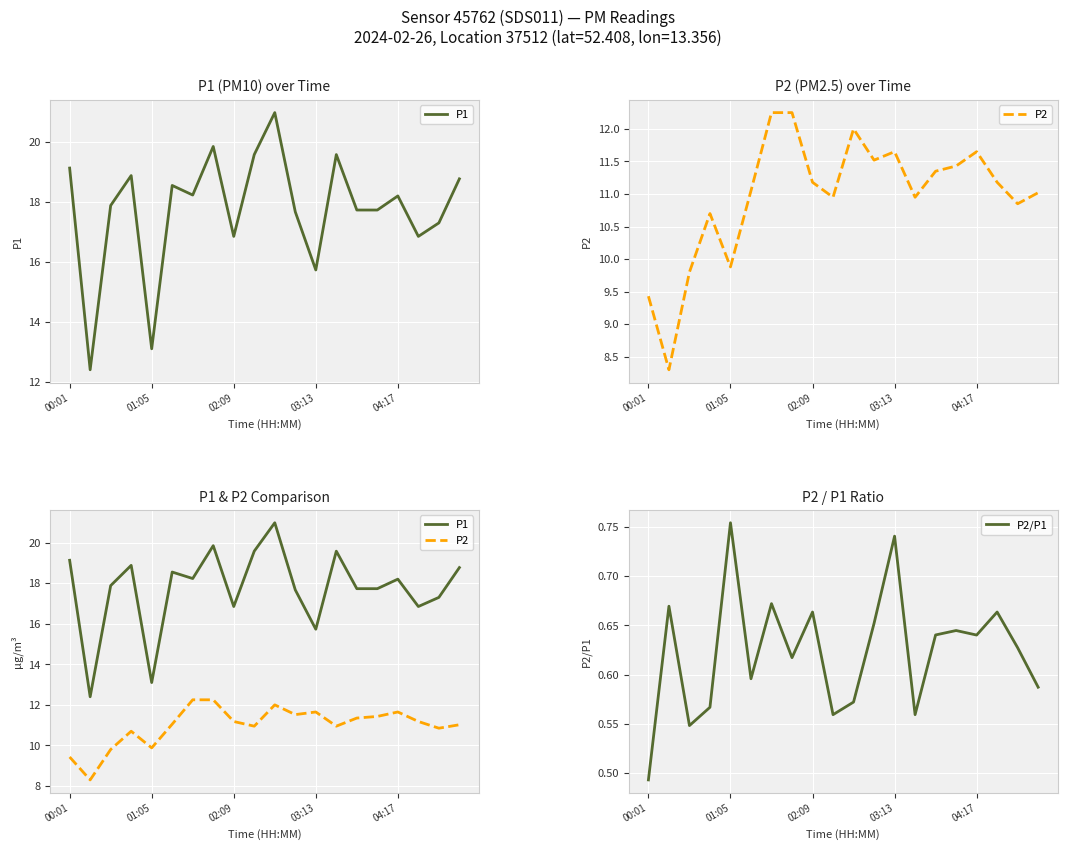

What is the difference between the highest and lowest values at 11?

17.0